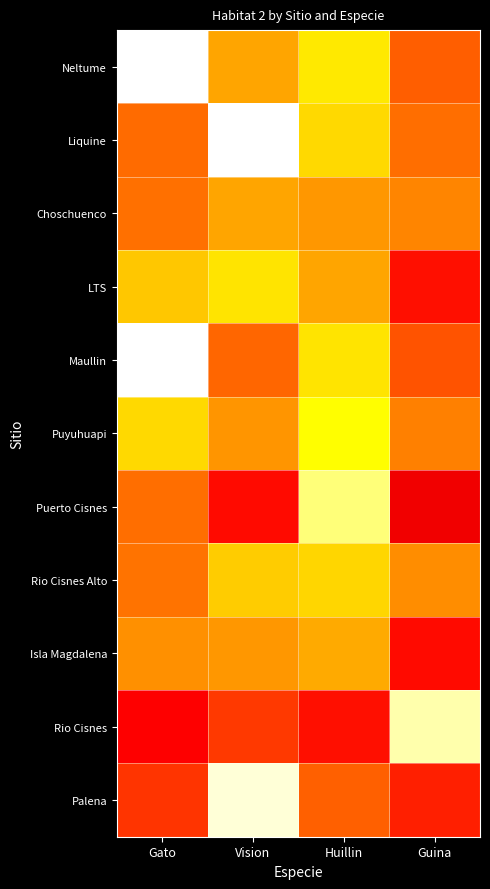

Reading left to right, what are all the values shown in this chart?

Neltume: Gato=6.7	Vision=3.7	Huillin=4.3	Guina=3.0
Liquine: Gato=3.1	Vision=7.0	Huillin=4.1	Guina=3.2
Choschuenco: Gato=3.2	Vision=3.7	Huillin=3.6	Guina=3.4
LTS: Gato=4.0	Vision=4.2	Huillin=3.7	Guina=2.3
Maullin: Gato=6.3	Vision=3.1	Huillin=4.2	Guina=2.9
Puyuhuapi: Gato=4.1	Vision=3.5	Huillin=4.5	Guina=3.3
Puerto Cisnes: Gato=3.2	Vision=2.3	Huillin=5.2	Guina=2.1
Rio Cisnes Alto: Gato=3.2	Vision=4.0	Huillin=4.1	Guina=3.5
Isla Magdalena: Gato=3.5	Vision=3.6	Huillin=3.7	Guina=2.3
Rio Cisnes: Gato=2.2	Vision=2.7	Huillin=2.3	Guina=5.5
Palena: Gato=2.7	Vision=5.7	Huillin=3.1	Guina=2.5